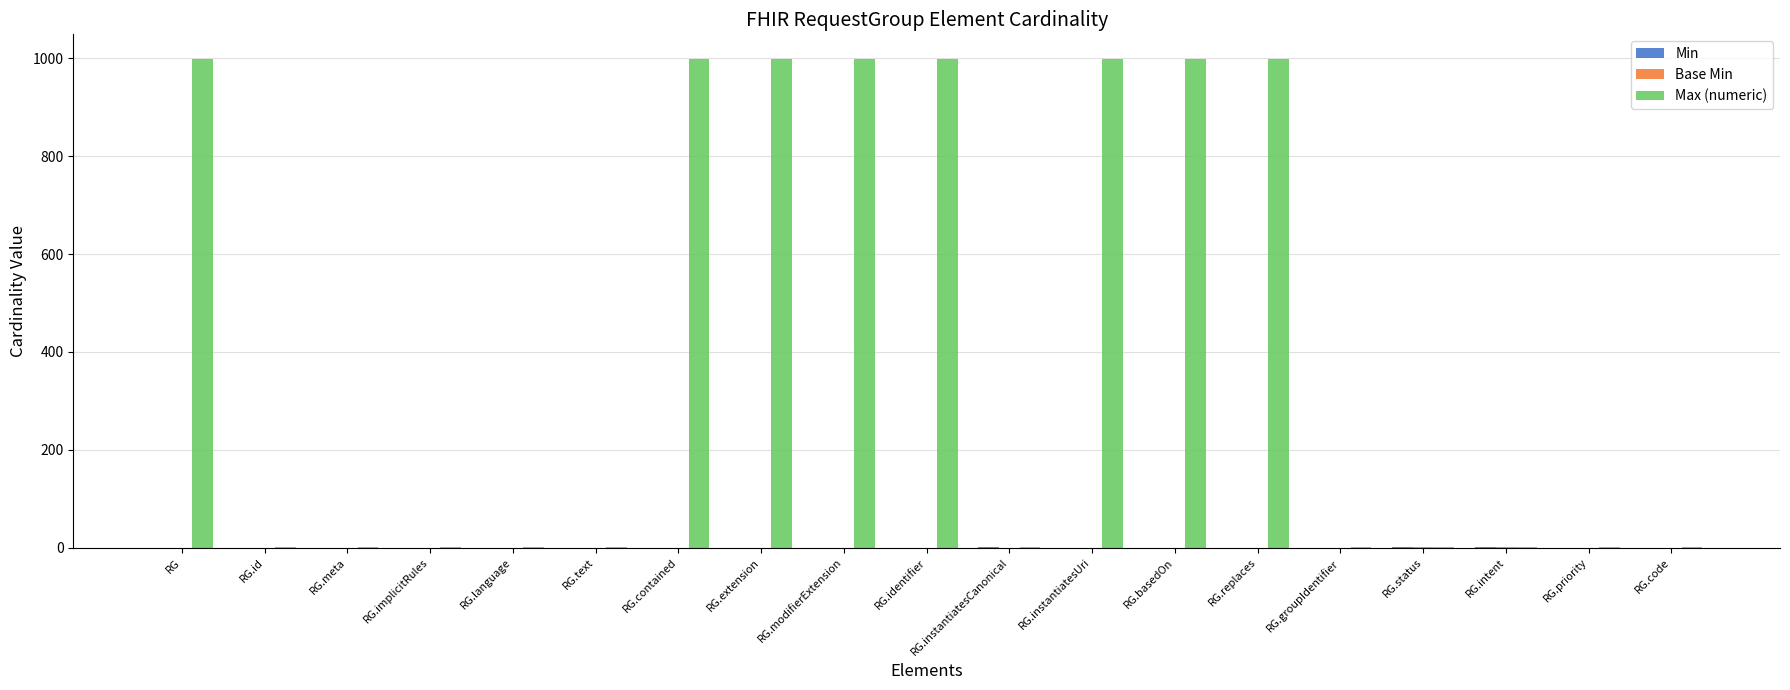

Which series has the largest total across all categories?

Max (numeric)